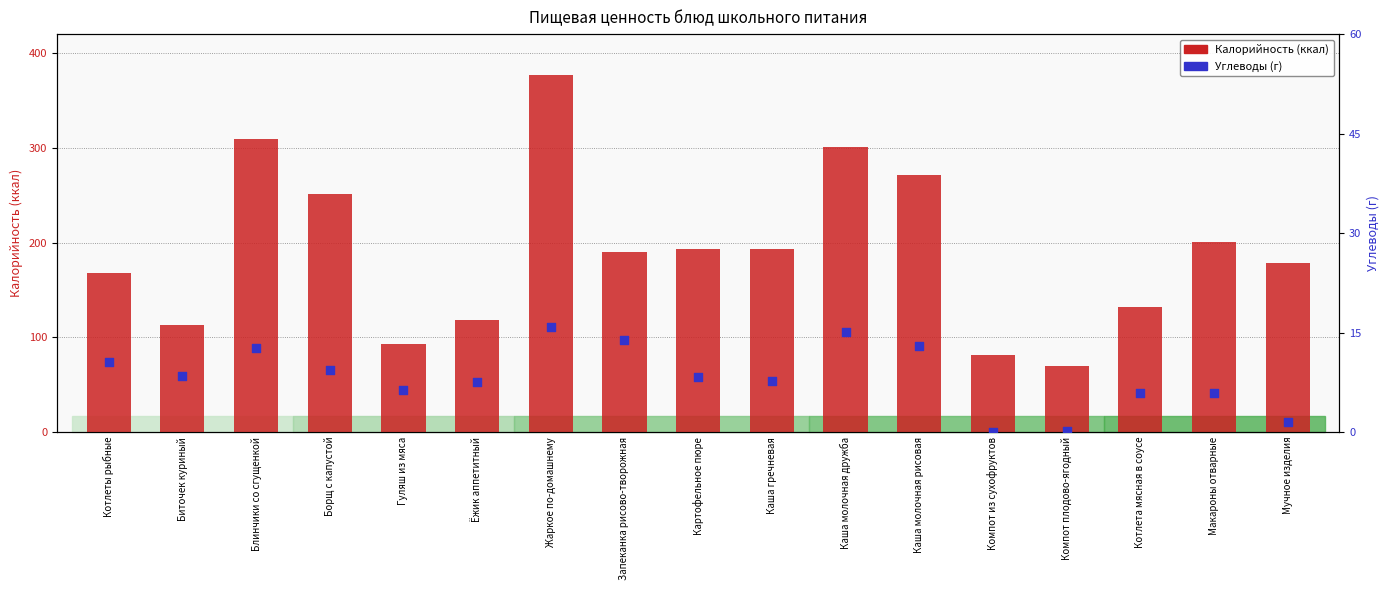

Which series has the largest total across all categories?

Калорийность (ккал)